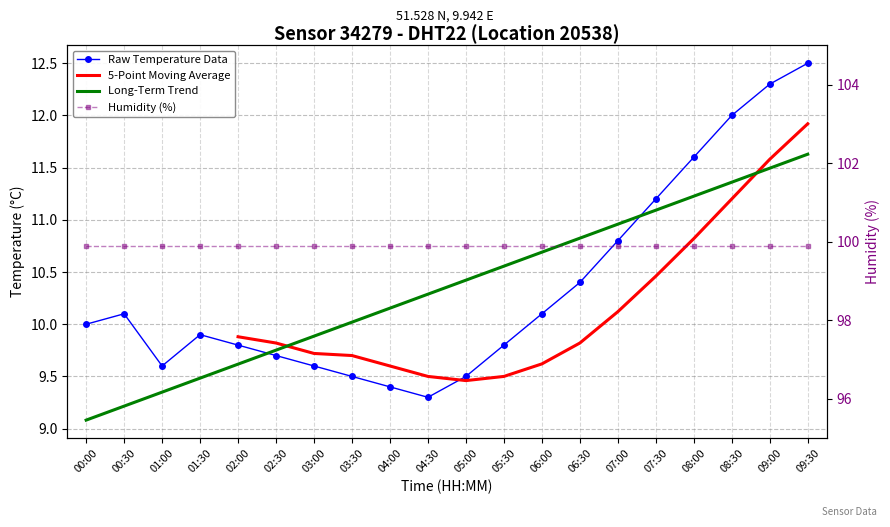

Which label corresponds to the largest value in the chart?

09:30